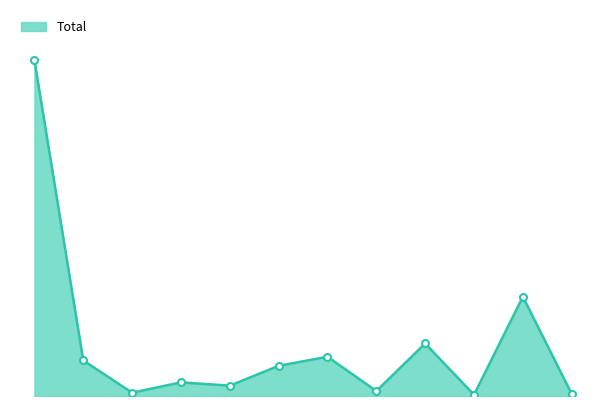

What is the average value?

127